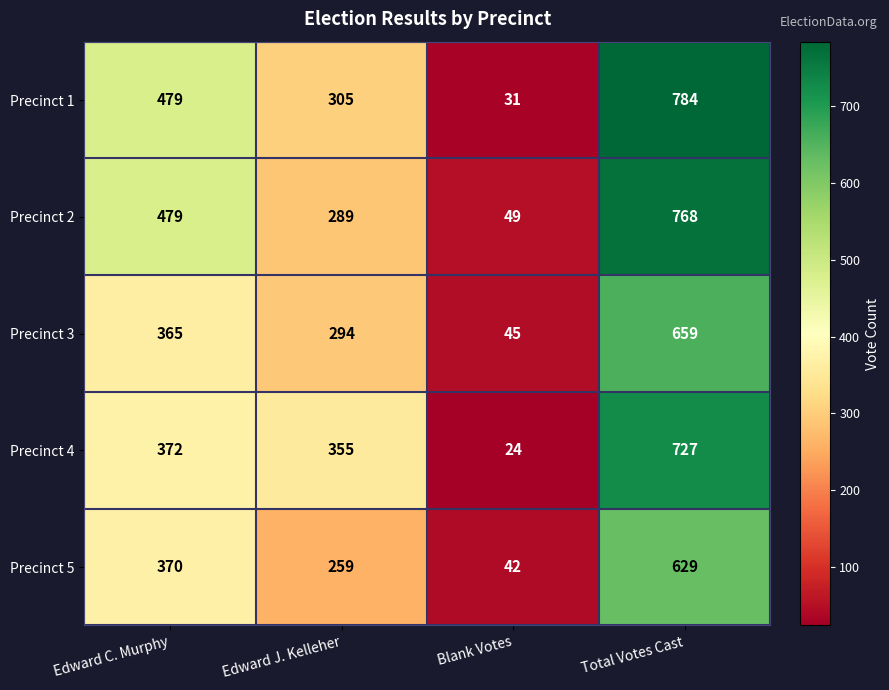

What is the sum of the Precinct 4 values at Edward J. Kelleher and Edward C. Murphy?

727